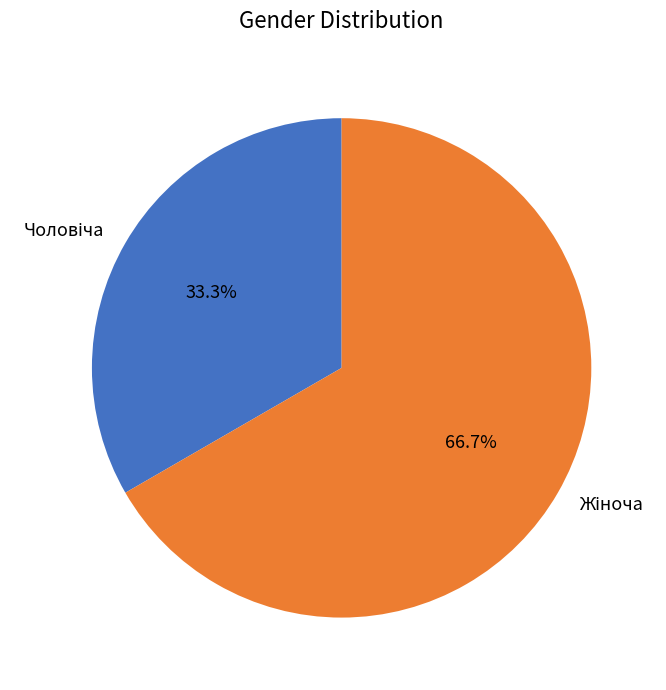

Is there any slice that represents more than half of the pie?

Yes